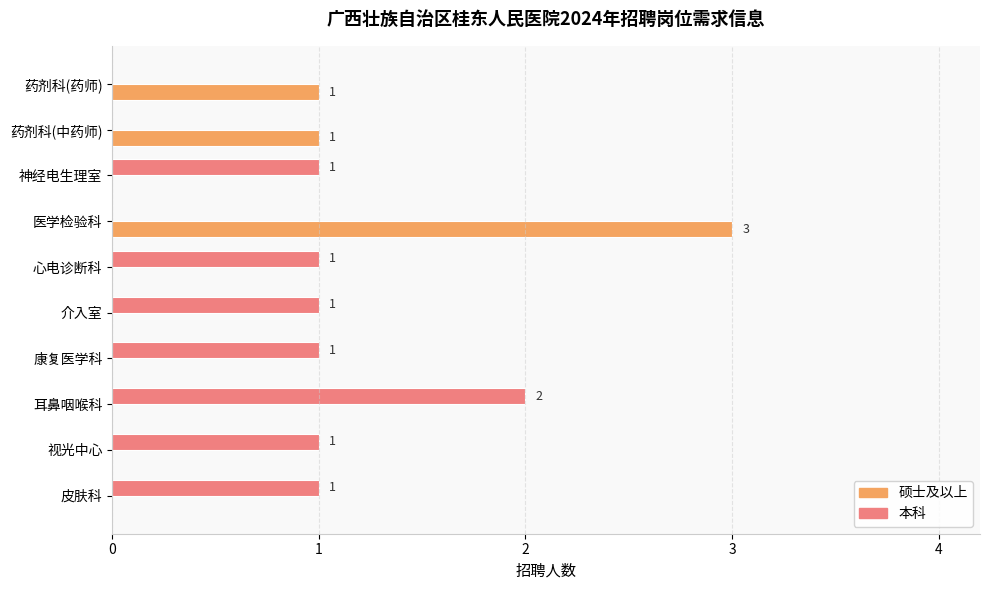

At which category is the sum across all series the highest?

医学检验科